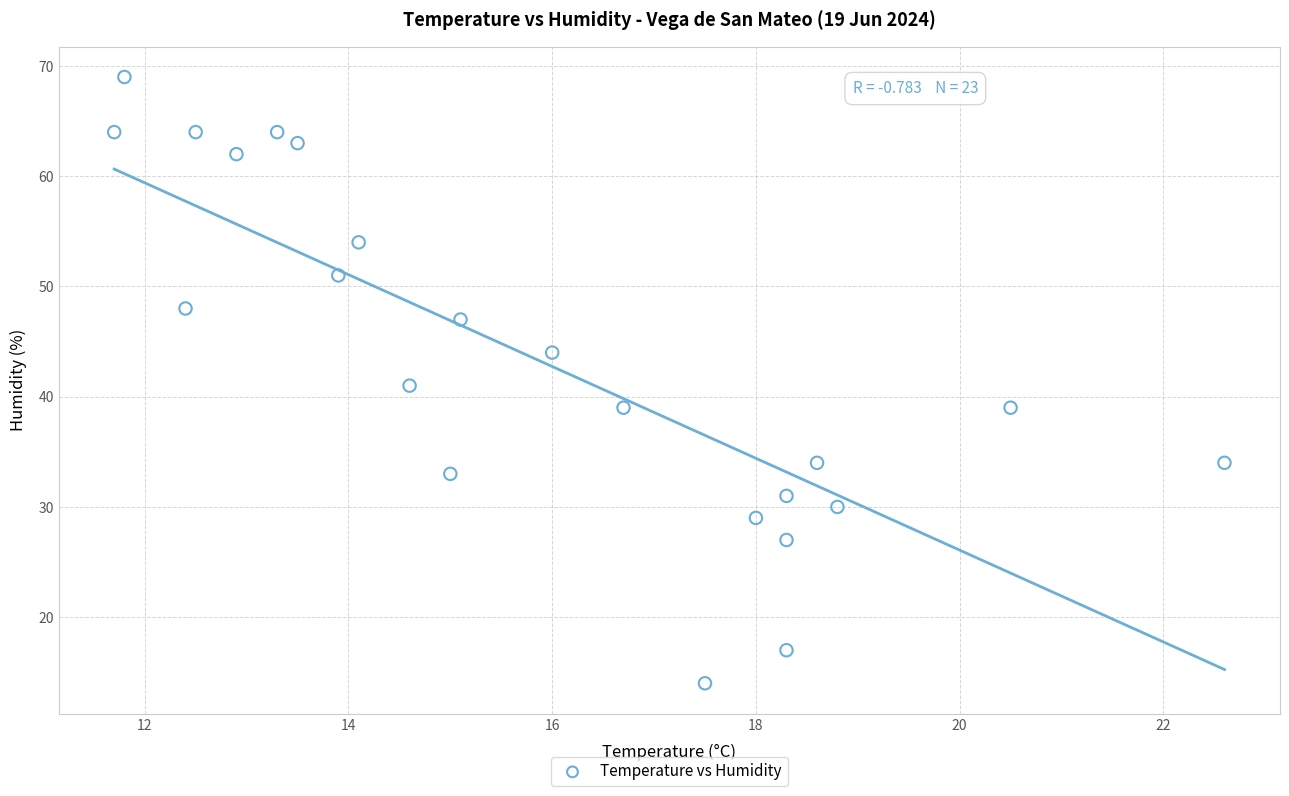

What is the range of Y values (max minus min)?

55